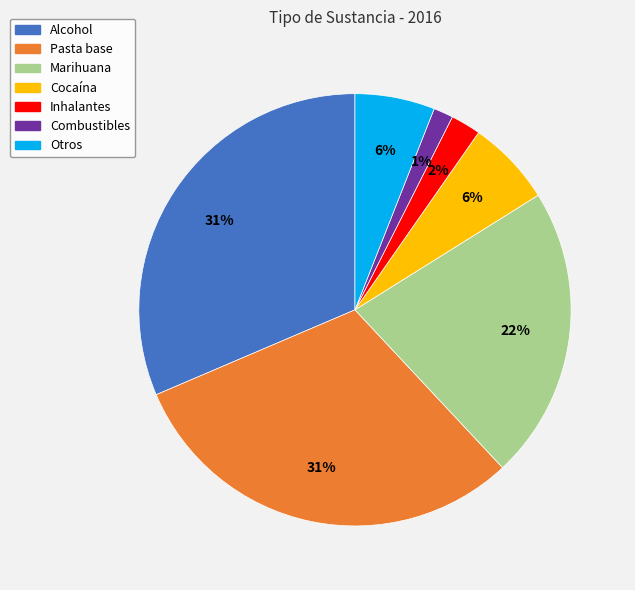

True or false: Pasta base accounts for 31% of the total.

True